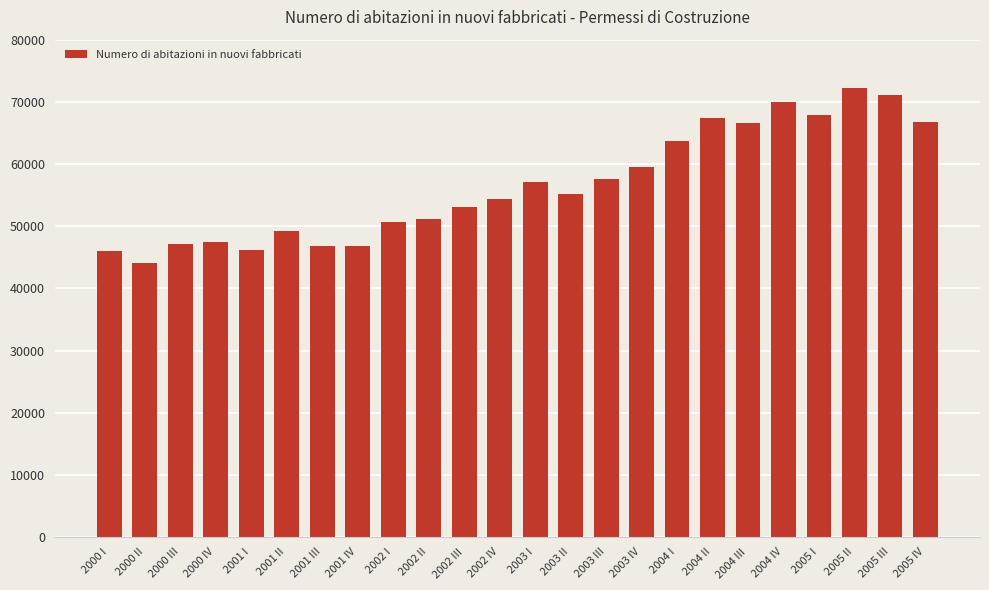

What is the ratio of the value at 2001 II to the value at 2003 III?

0.9